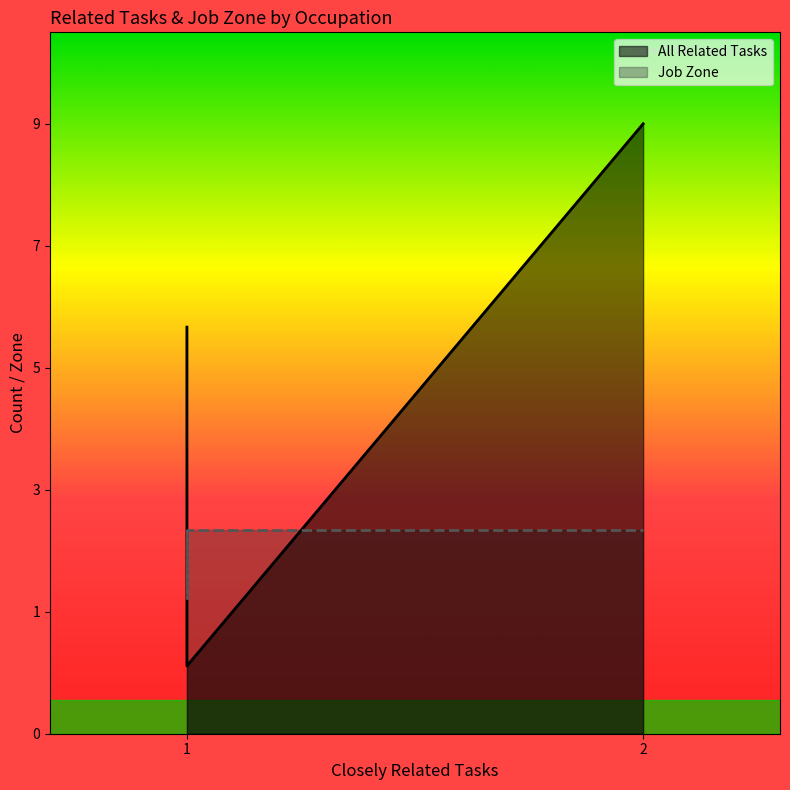

True or false: Job Zone has a value of 5 at Signal and Track.

False